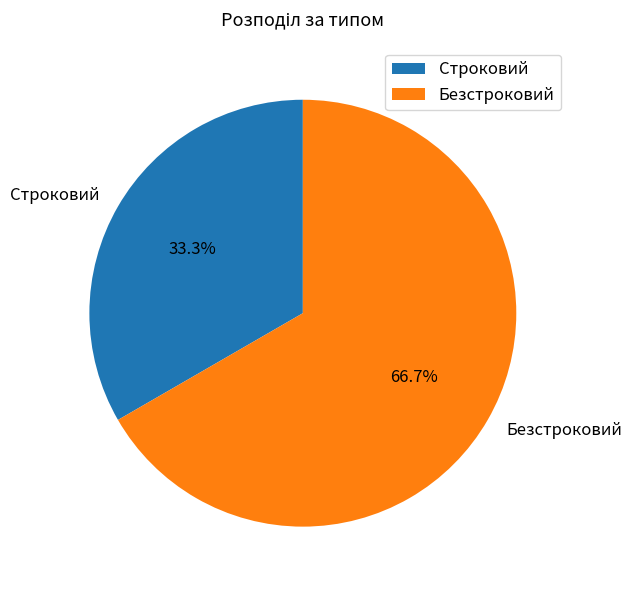

The Строковий slice represents 33% of the pie. True or false?

True